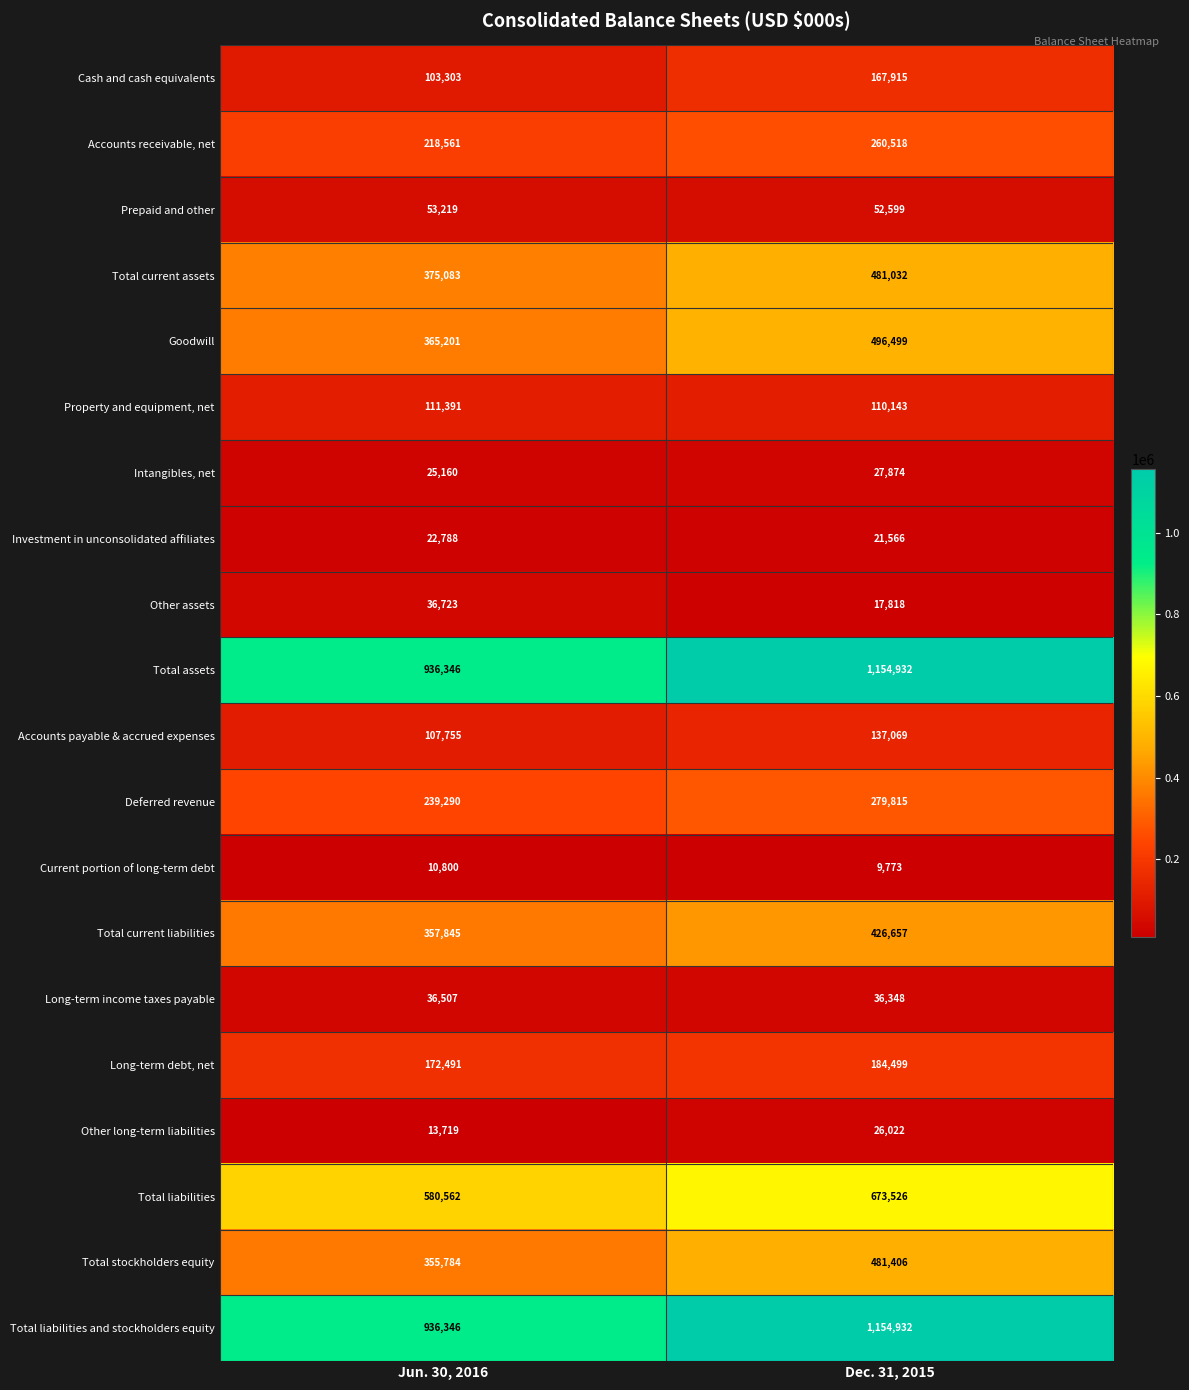

True or false: Total assets has a value of 1154932 at Dec. 31, 2015.

True